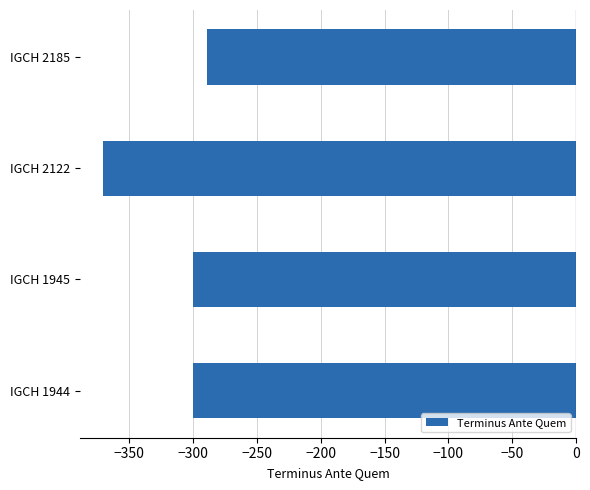

What is the smallest value displayed?

-370